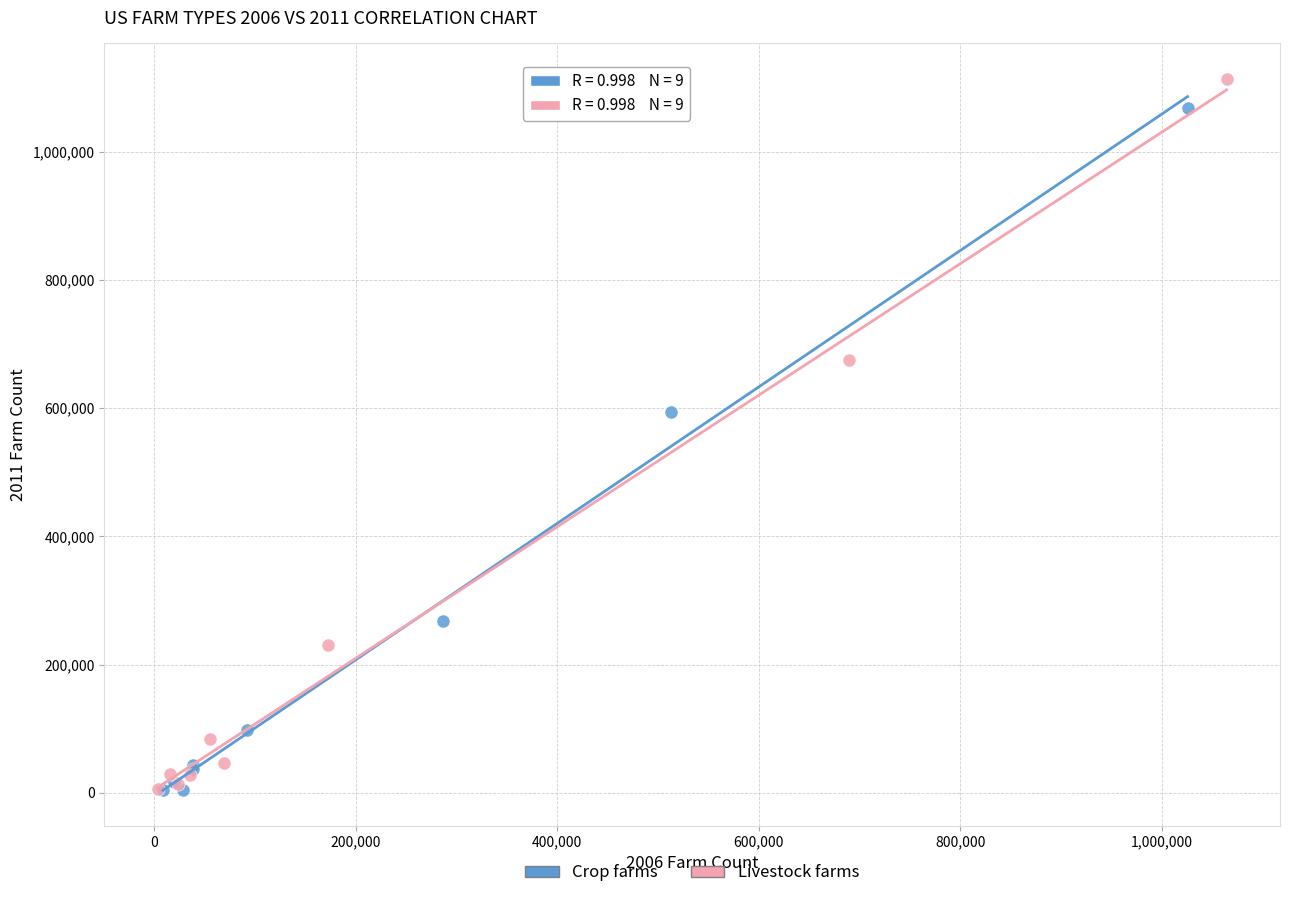

Which series has the widest spread of Y values?

Livestock farms